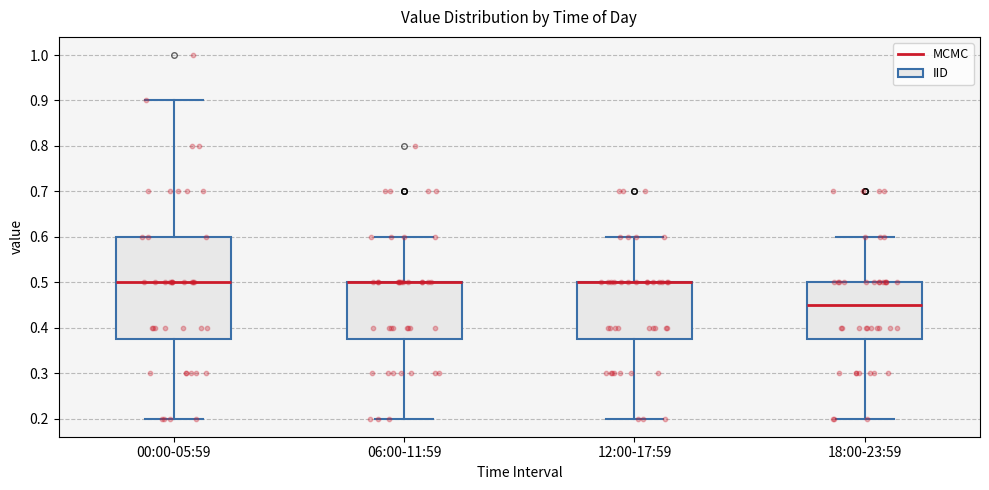

Which box is the tallest, from its lower edge to its upper edge?

00:00-05:59